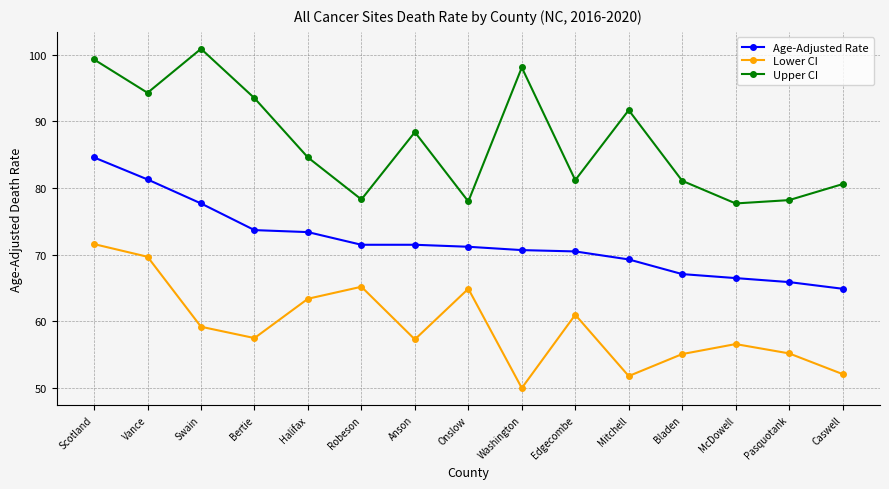

How many lines are shown in the chart?

3